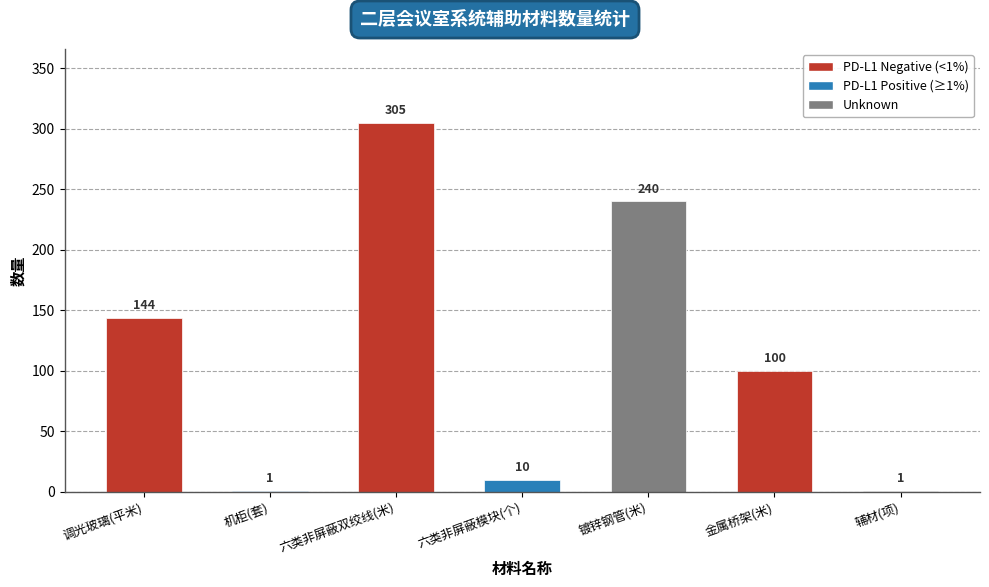

Approximately how many times larger is the value at 镀锌钢管(米) compared to 辅材(项)?

240.0